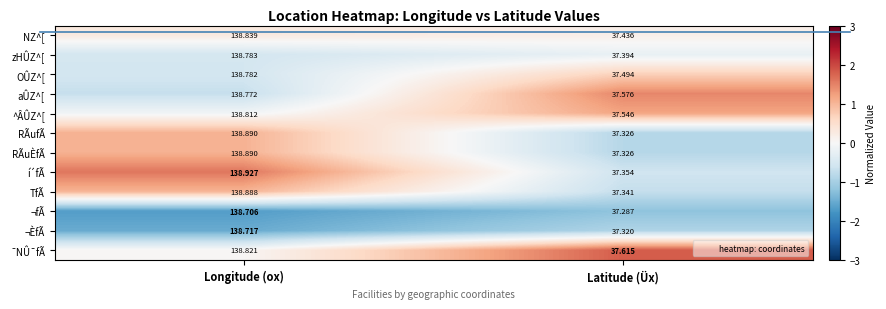

Count the number of categories in the chart.

2